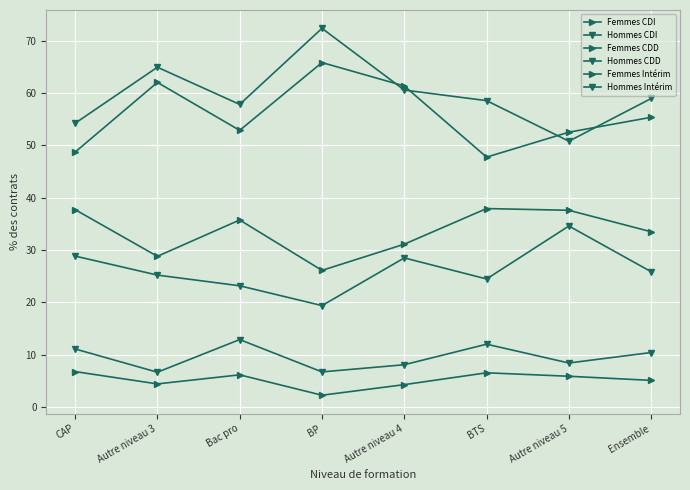

Count the number of data series in this chart.

6